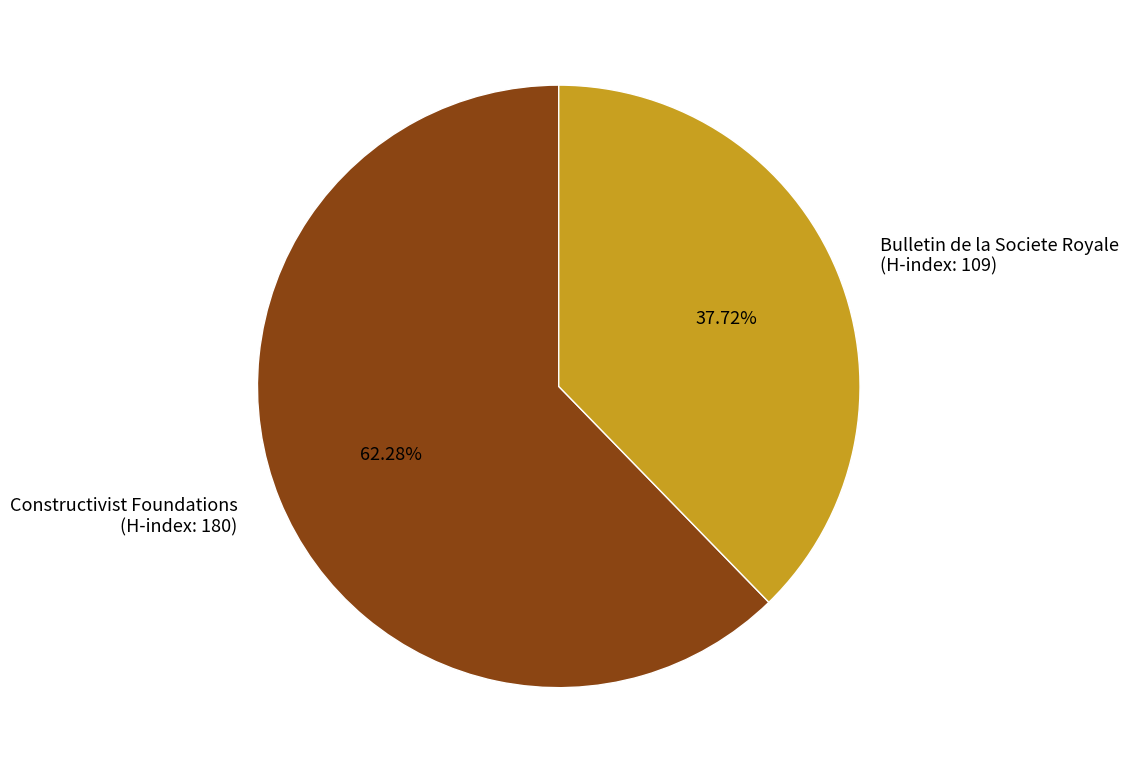

What is the ratio of the value at Constructivist Foundations (H-index: 180) to the value at Bulletin de la Societe Royale (H-index: 109)?

1.7